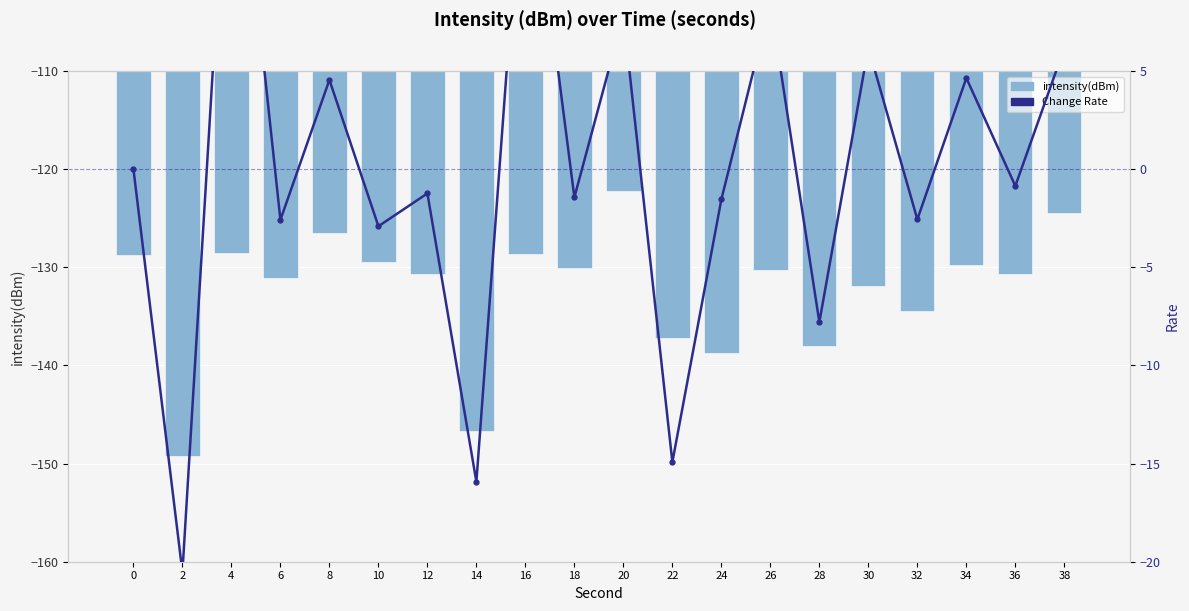

Between 12 and 24, which is larger?

12